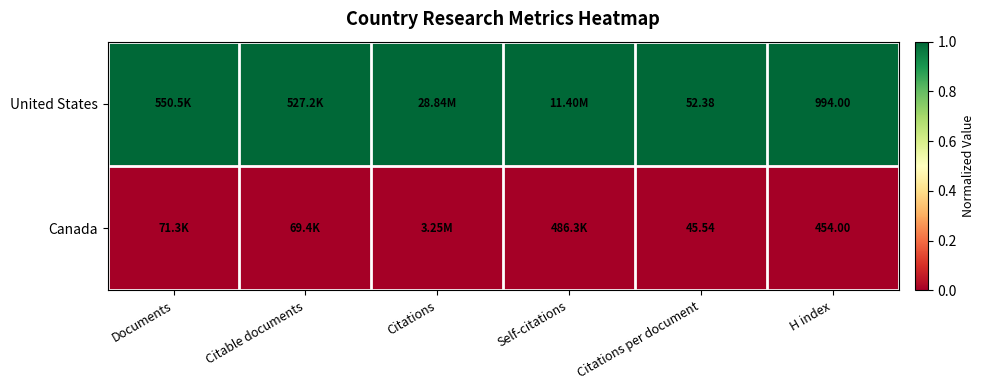

At H index, list the series in order from largest to smallest.

United States, Canada